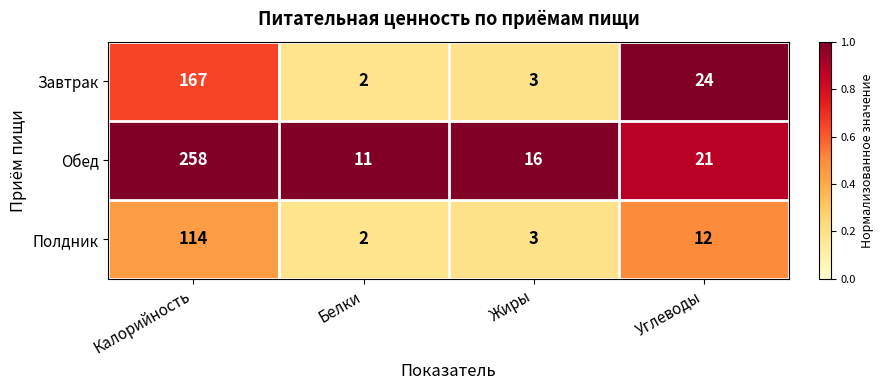

What is the maximum value shown in the chart?

258